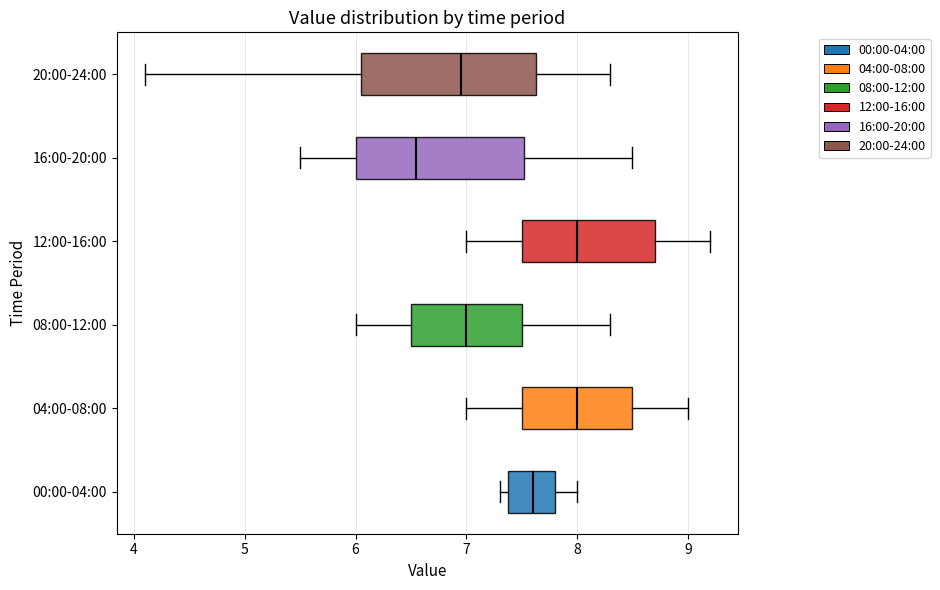

Reading bottom to top, read every box against the x-axis: the position of its median line, the range the box covers, and the ends of its whiskers. The values are not printed on the chart, so give them approximately, as read against the axis.

00:00-04:00: median 7.6, box 7.4 to 7.8, whiskers 7.3 to 8.0
04:00-08:00: median 8.0, box 7.5 to 8.5, whiskers 7.0 to 9.0
08:00-12:00: median 7.0, box 6.5 to 7.5, whiskers 6.0 to 8.3
12:00-16:00: median 8.0, box 7.5 to 8.7, whiskers 7.0 to 9.2
16:00-20:00: median 6.6, box 6.0 to 7.5, whiskers 5.5 to 8.5
20:00-24:00: median 7.0, box 6.1 to 7.6, whiskers 4.1 to 8.3